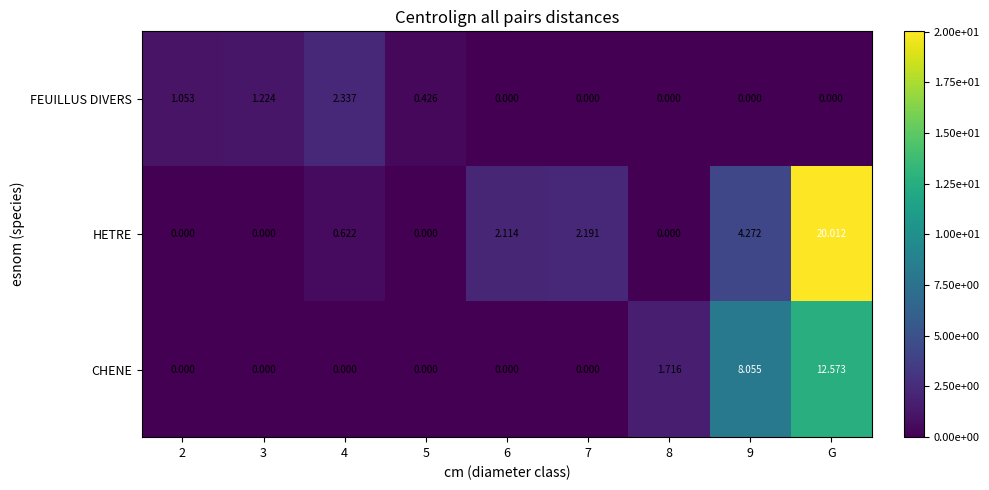

List the series in order of their overall mean, highest first.

HETRE, CHENE, FEUILLUS DIVERS